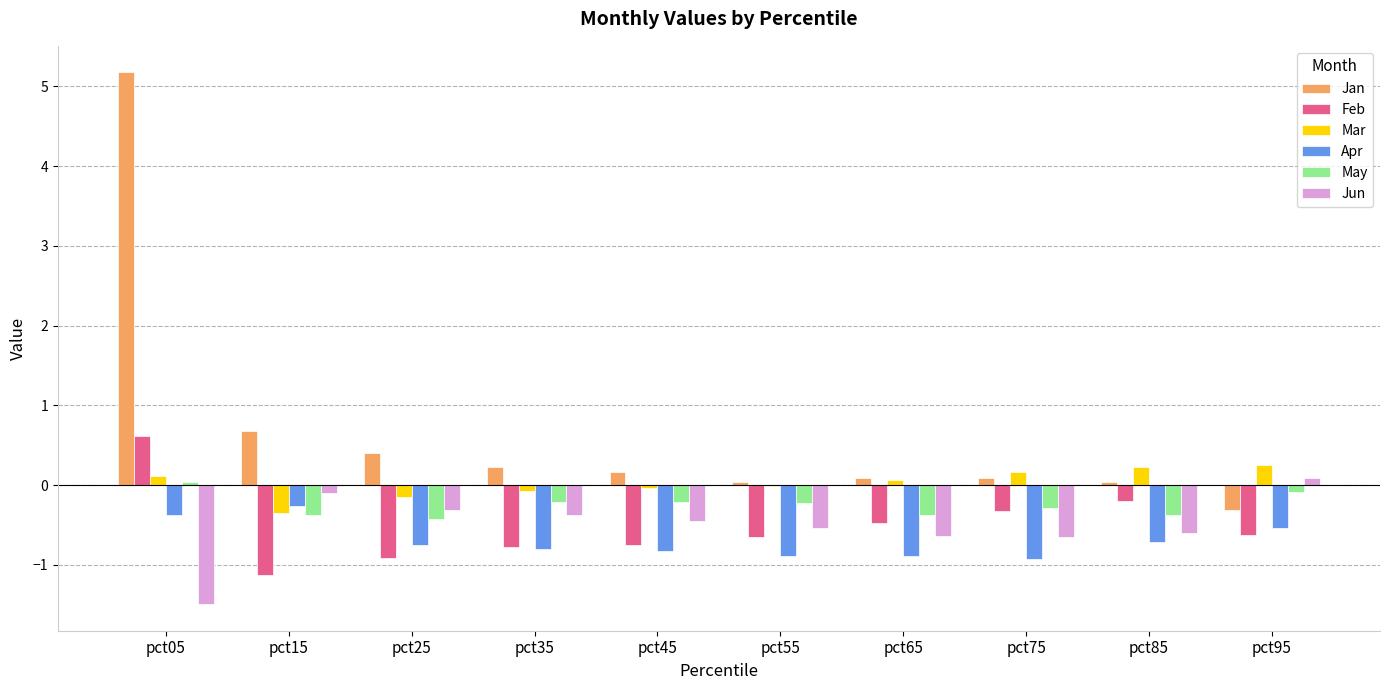

What is the average value of the Feb series?

-0.5